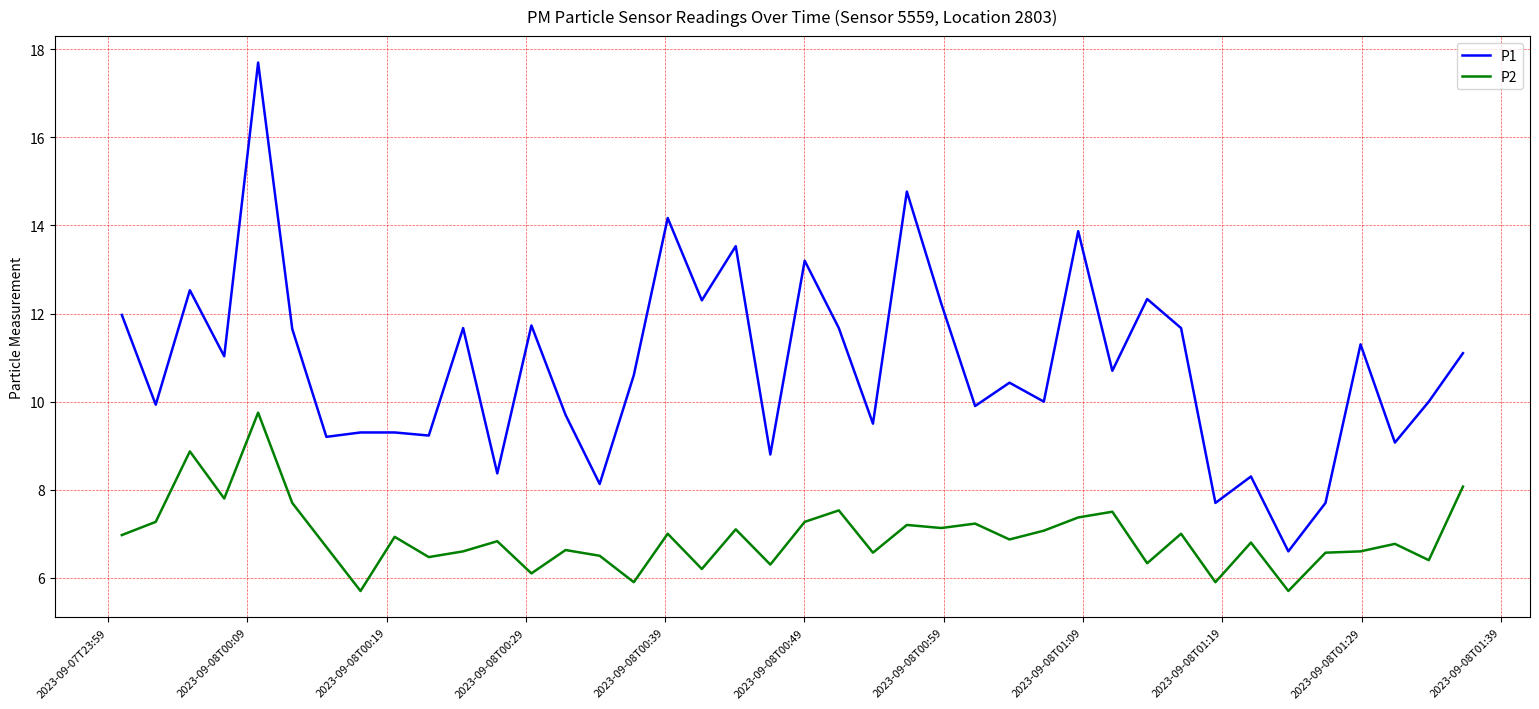

What is the difference between the maximum and minimum values in the P1 series?

11.1